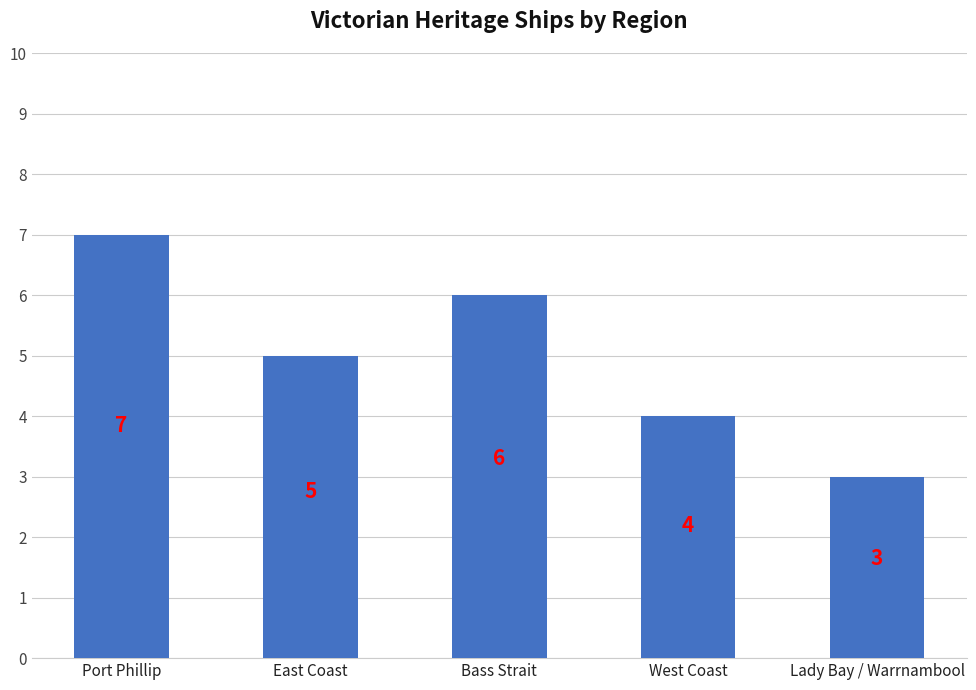

How many series are shown in this chart?

1